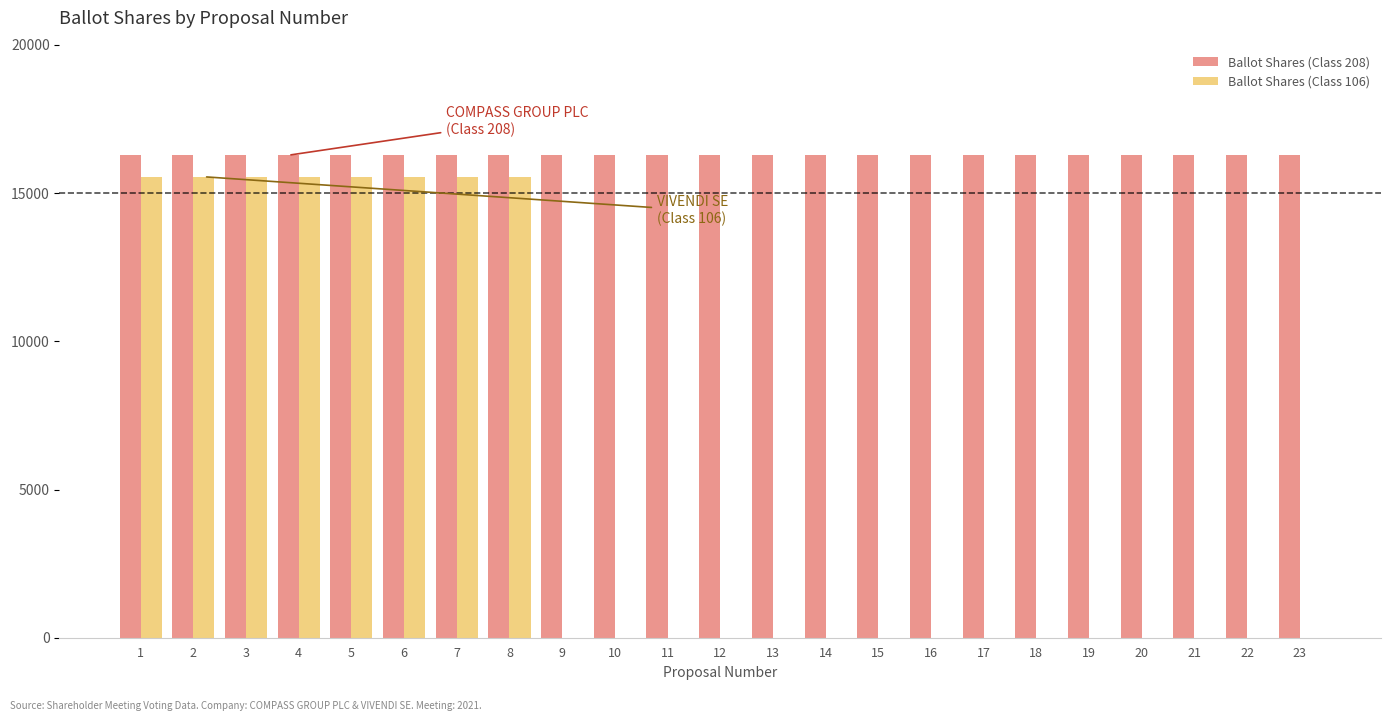

Which series has the largest range (max minus min)?

Ballot Shares (Class 106)